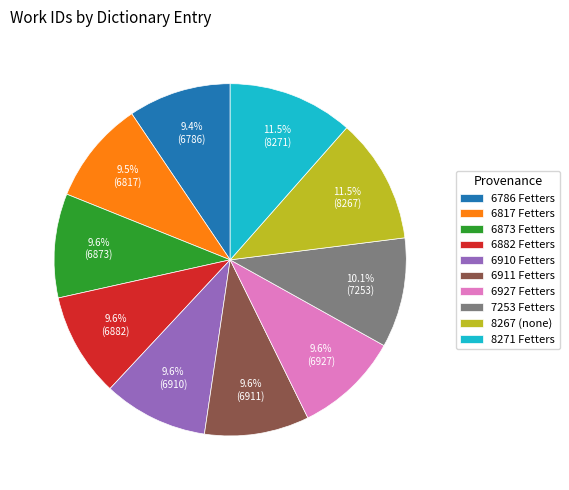

How much of the chart is everything except 8271 Fetters?

88.5%